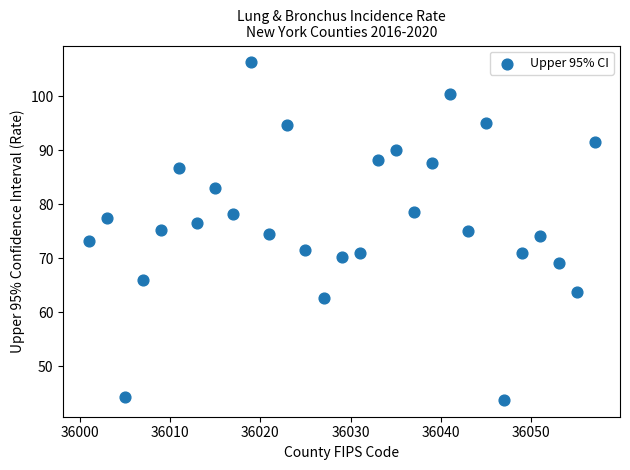

What is the range of X values (max minus min)?

56.0